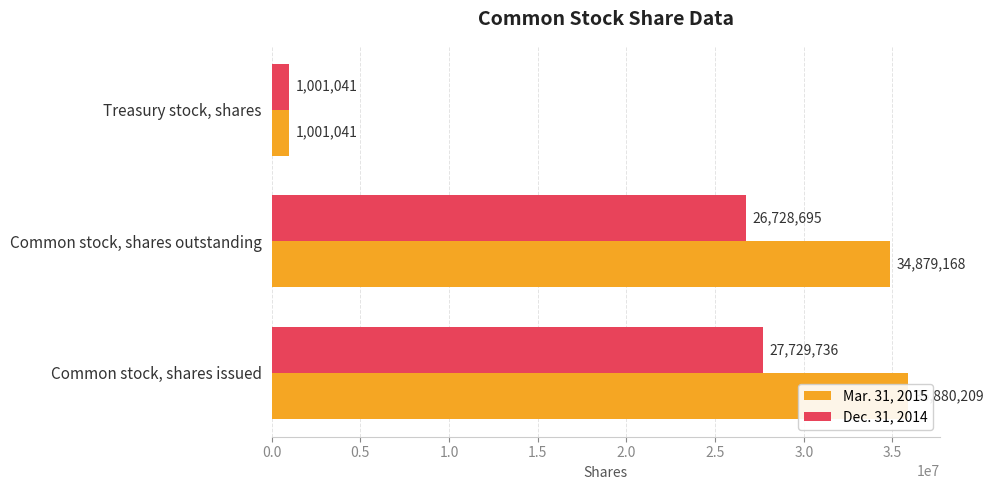

At Treasury stock, shares, list the series in order from largest to smallest.

Mar. 31, 2015, Dec. 31, 2014